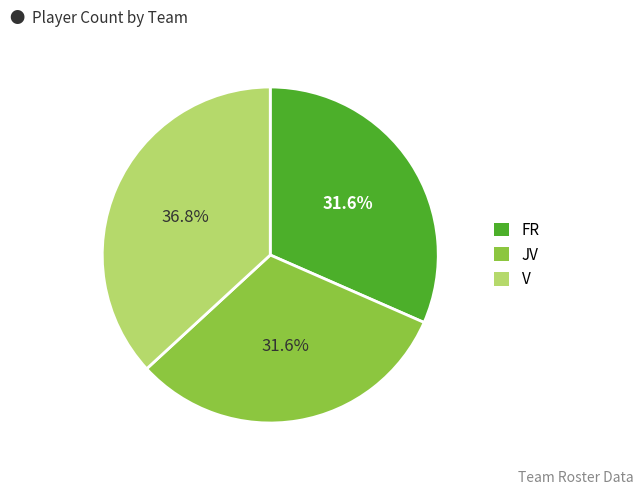

How many slices are in this pie chart?

3